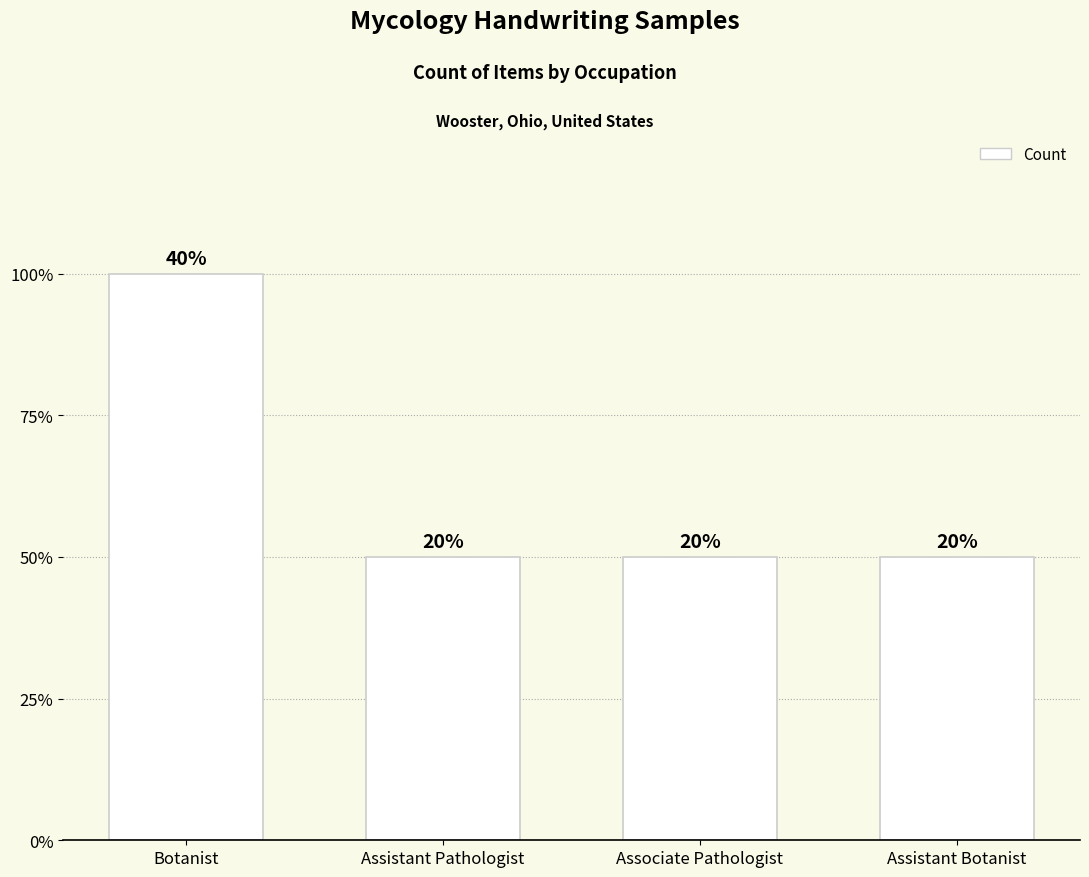

The value at Assistant Botanist is 1. True or false?

True